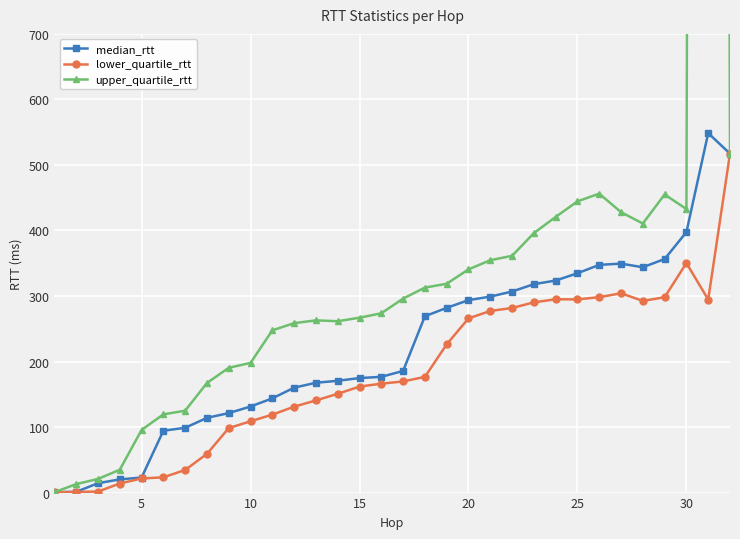

How many values in the upper_quartile_rtt series are below 296?

16